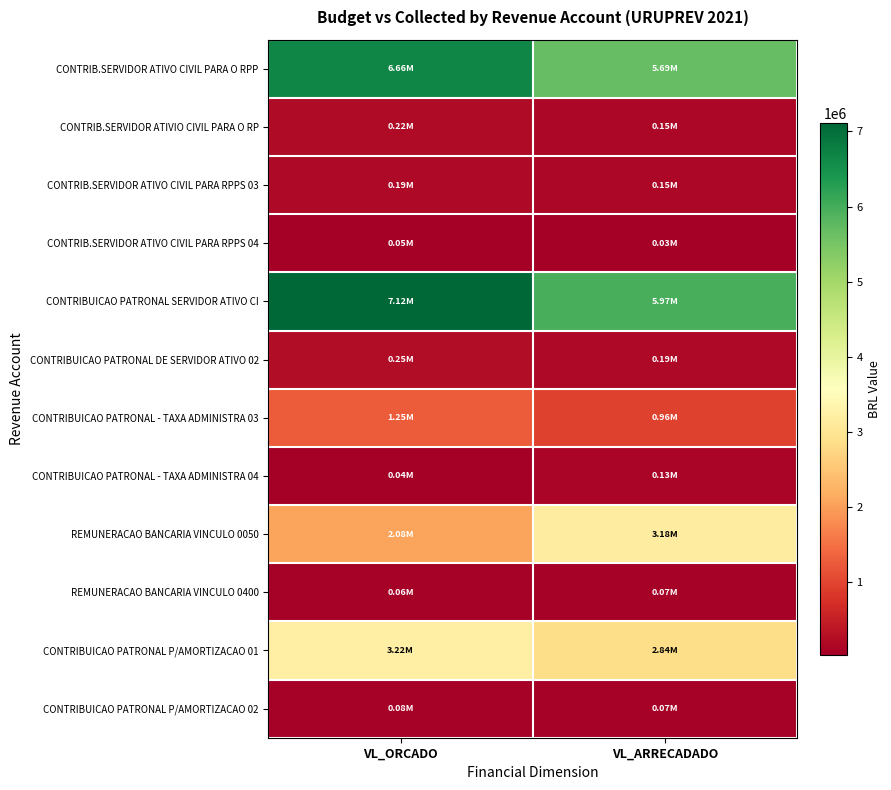

Rank the series by their maximum value, from highest to lowest.

CONTRIBUICAO PATRONAL SERVIDOR ATIVO CI, CONTRIB.SERVIDOR ATIVO CIVIL PARA O RPP, CONTRIBUICAO PATRONAL P/AMORTIZACAO 01, REMUNERACAO BANCARIA VINCULO 0050, CONTRIBUICAO PATRONAL - TAXA ADMINISTRA 03, CONTRIBUICAO PATRONAL DE SERVIDOR ATIVO 02, CONTRIB.SERVIDOR ATIVIO CIVIL PARA O RP, CONTRIB.SERVIDOR ATIVO CIVIL PARA RPPS 03, CONTRIBUICAO PATRONAL - TAXA ADMINISTRA 04, CONTRIBUICAO PATRONAL P/AMORTIZACAO 02, REMUNERACAO BANCARIA VINCULO 0400, CONTRIB.SERVIDOR ATIVO CIVIL PARA RPPS 04